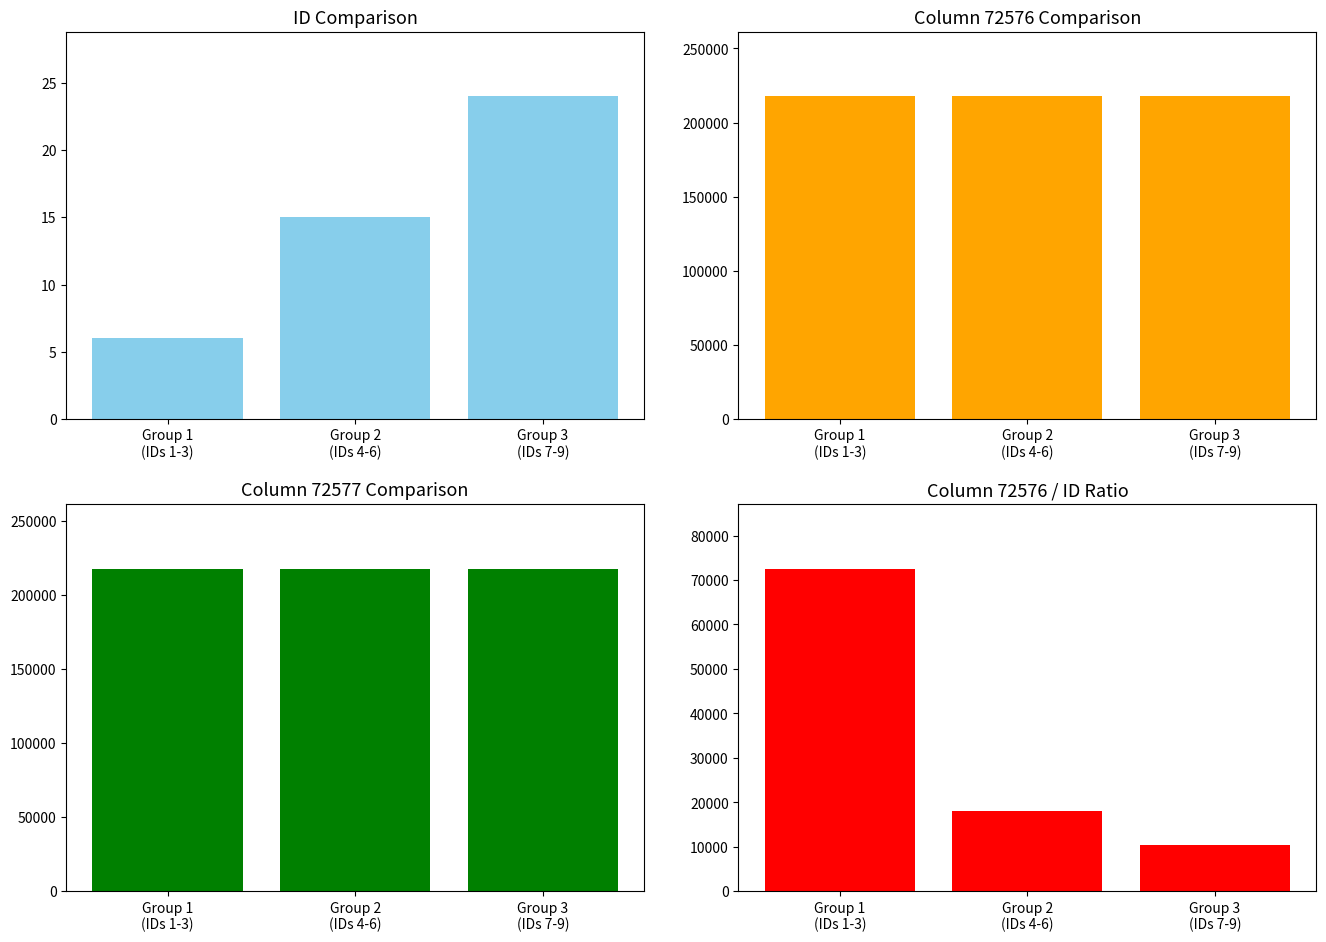

What is the difference between the maximum and minimum values in the ID series?

18